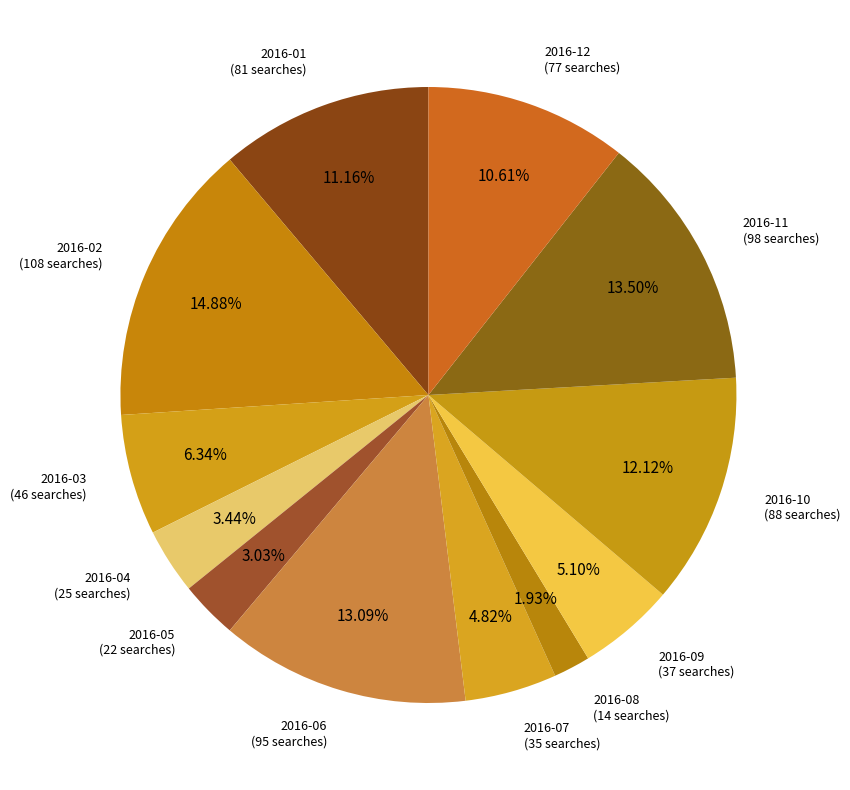

How many slices are in this pie chart?

12